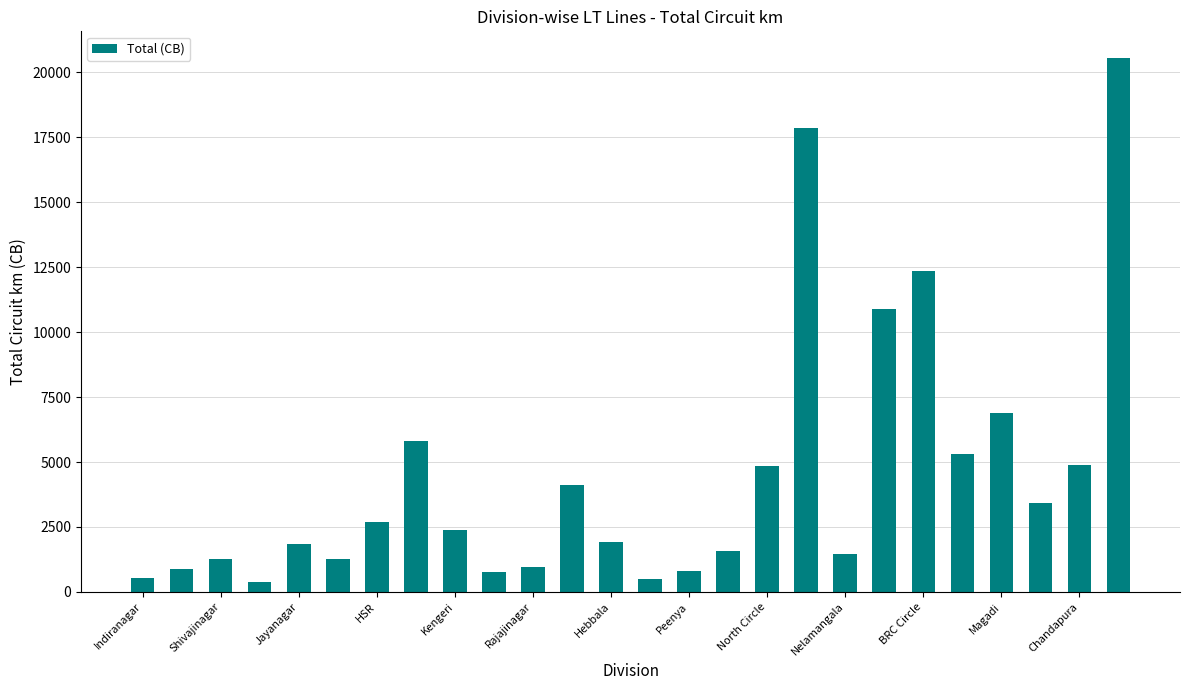

What is the average value?

4473.5